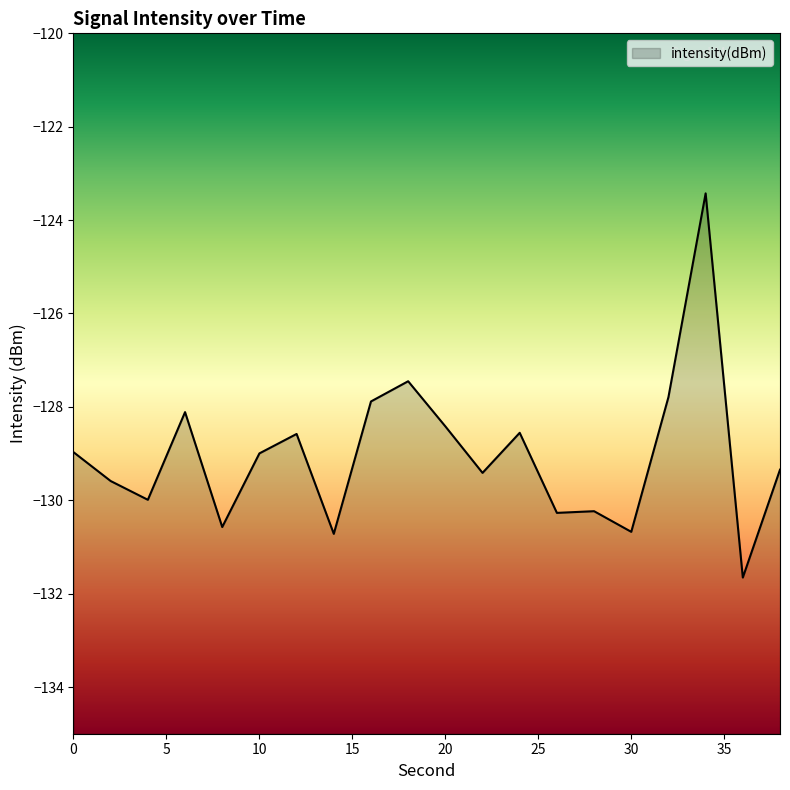

The chart shows a value of -130.2 at 28. True or false?

True